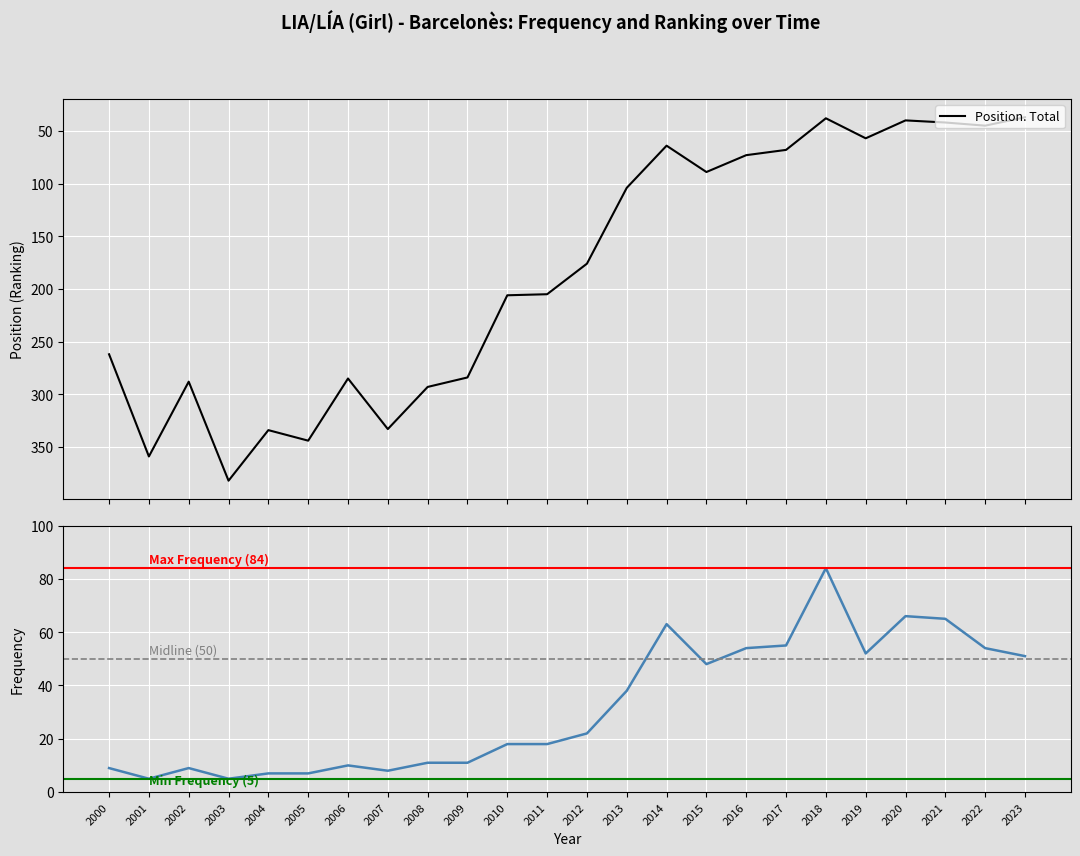

Which has a higher value, 2019 or 2005?

2019